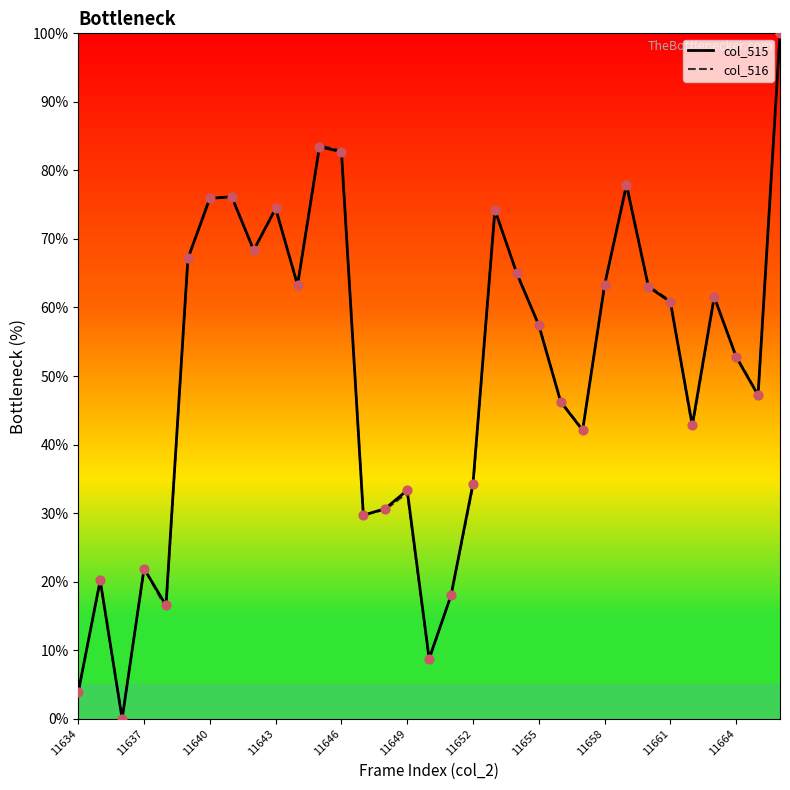

The value of col_516 at 11652 is 33.9. True or false?

True